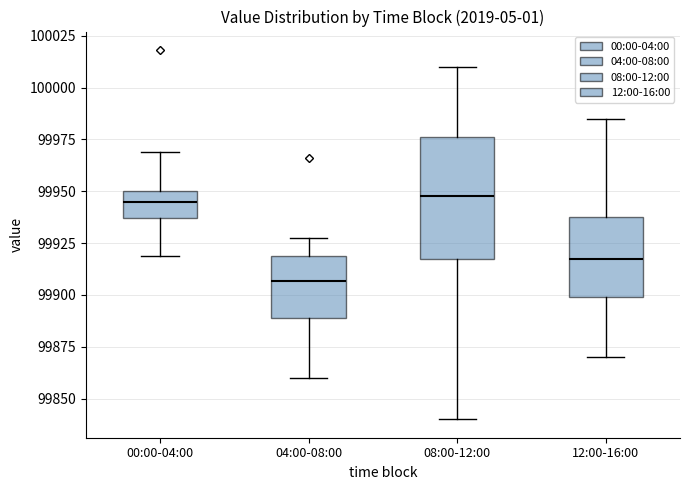

Which box's median line is the lowest?

04:00-08:00